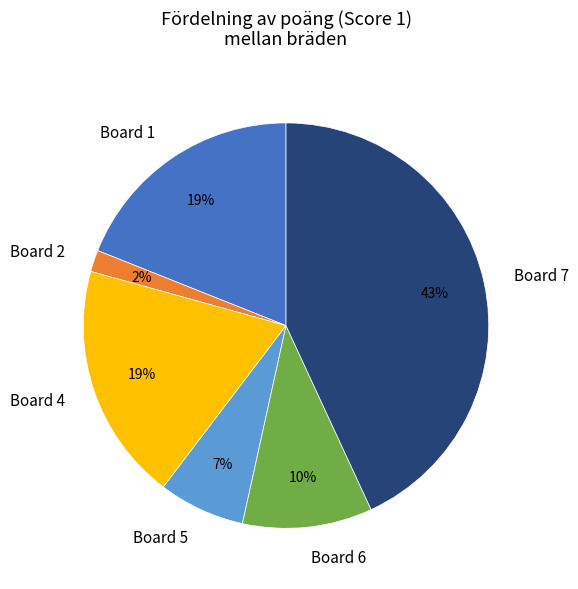

The Board 2 slice represents 2% of the pie. True or false?

True